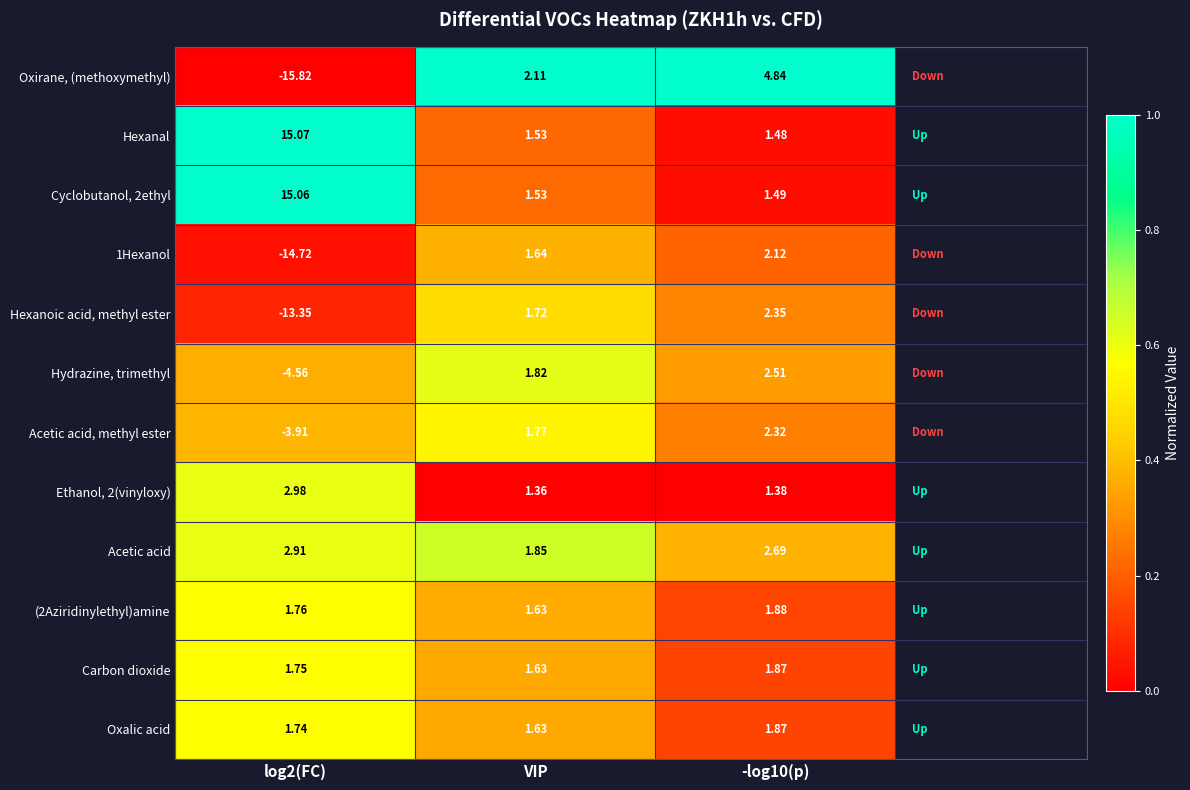

Count the number of categories in the chart.

3